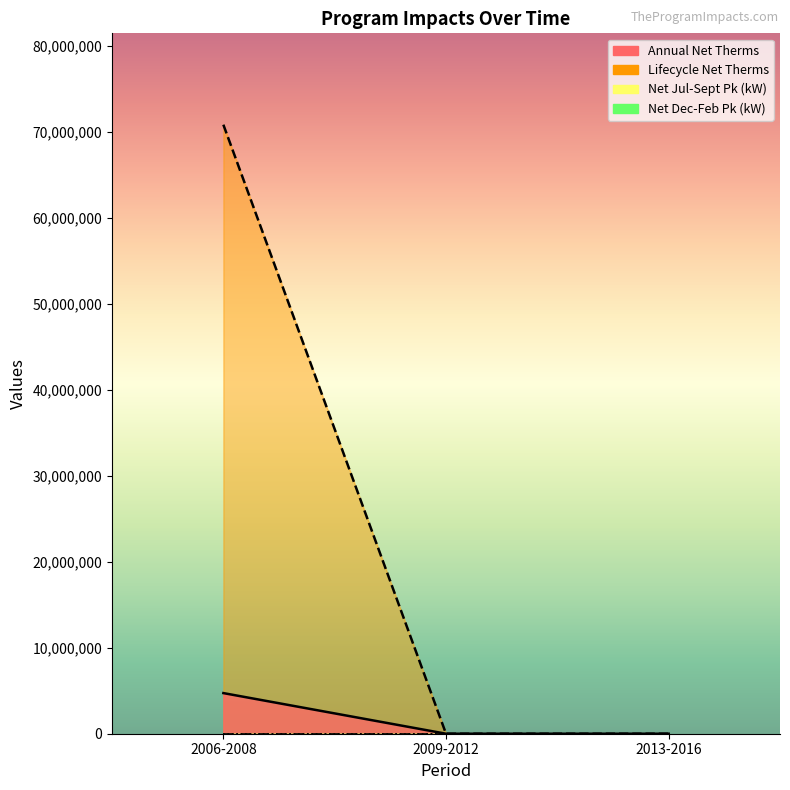

What is the average value of the Lifecycle Net Therms series?

23601922.0